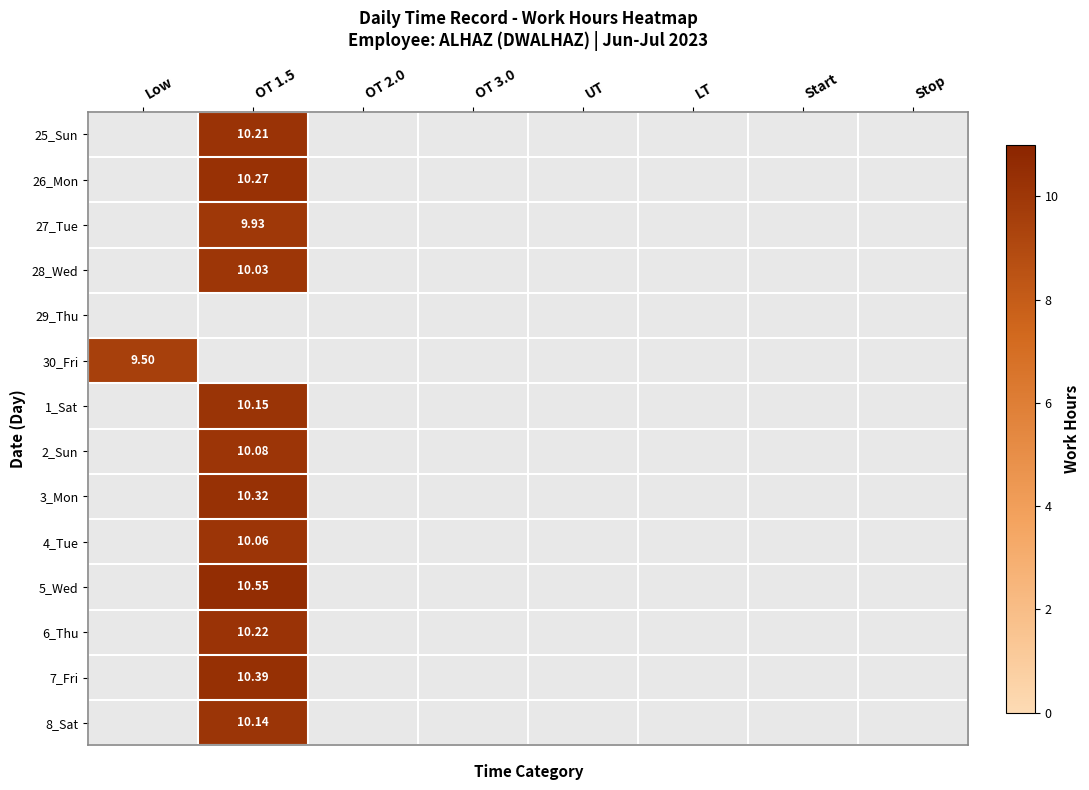

Between OT 2.0 and UT, which is larger?

UT